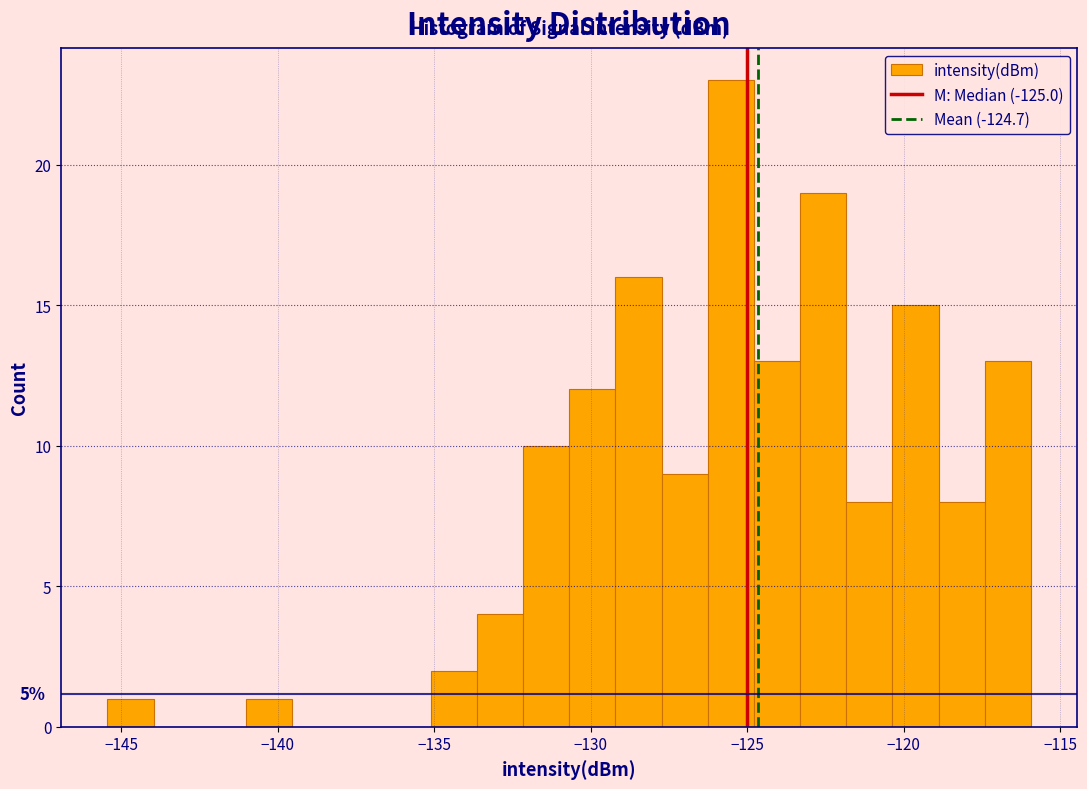

Around what value on the x-axis is the tallest bar? Give the approximate position of its centre, as read against the axis.

-125.5